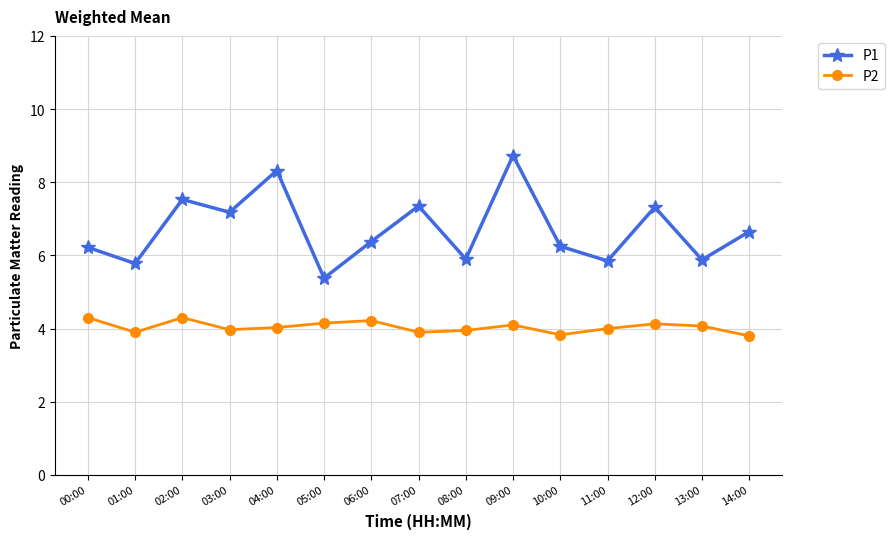

Which series has the largest total across all categories?

P1